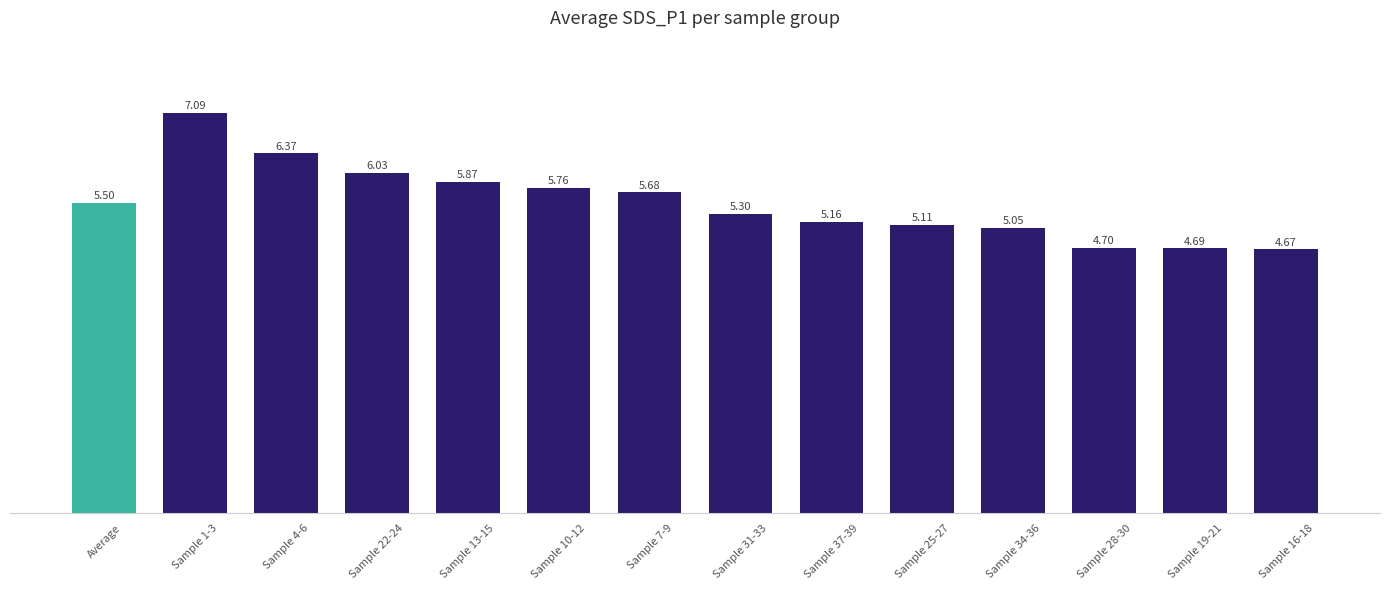

How many bars are there in total?

14